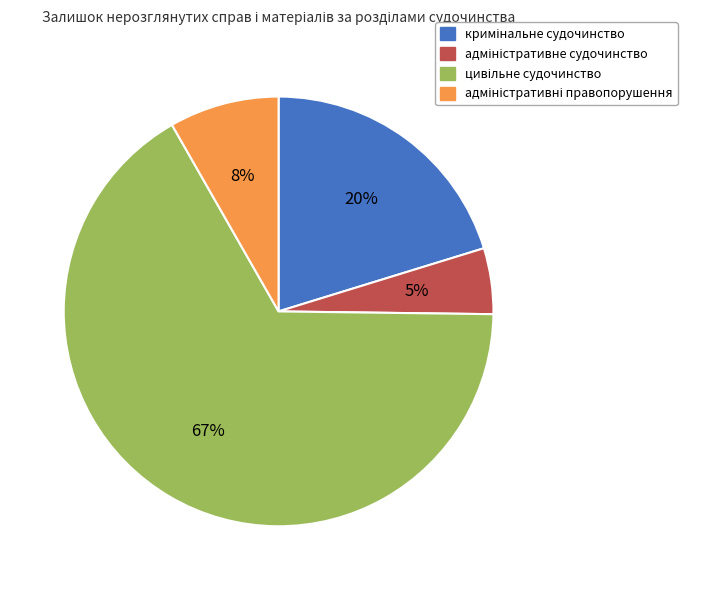

How many segments does this pie chart have?

4